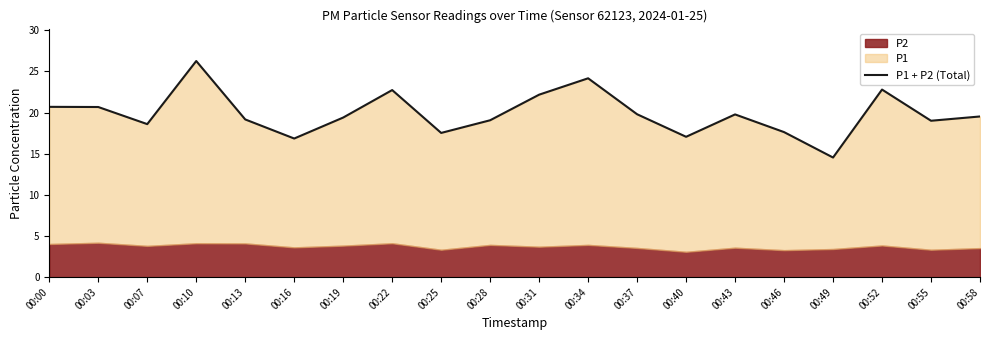

Reading left to right, transcribe all the data shown in this chart.

20.7	20.7	18.6	26.3	19.2	16.9	19.4	22.7	17.5	19.1	22.2	24.2	19.8	17.1	19.8	17.6	14.5	22.8	19.0	19.5